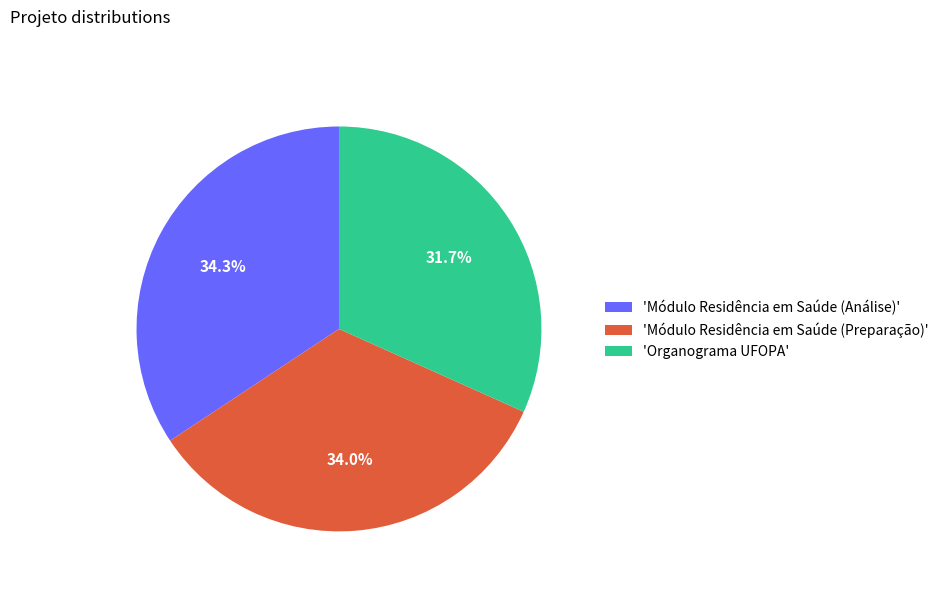

What is the smallest slice in the pie chart?

'Organograma UFOPA'